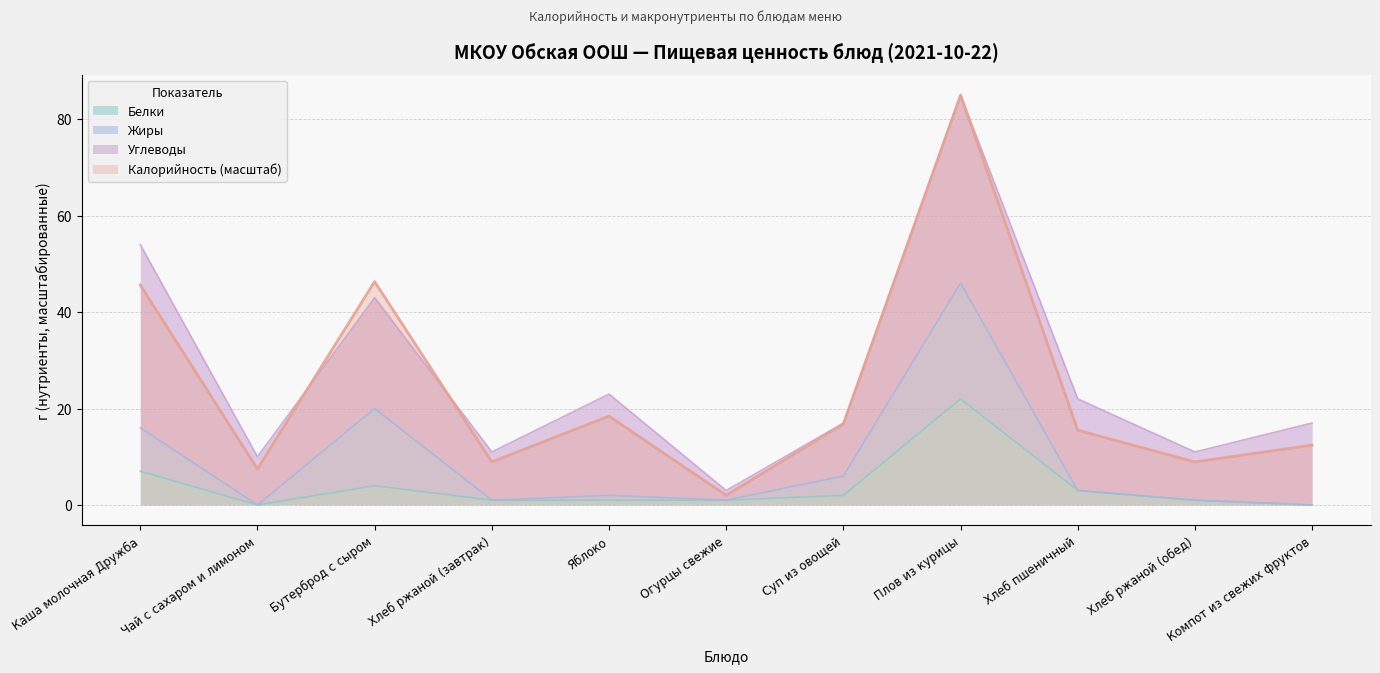

Is it true that Белки equals 0.0 at Чай с сахаром и лимоном?

True